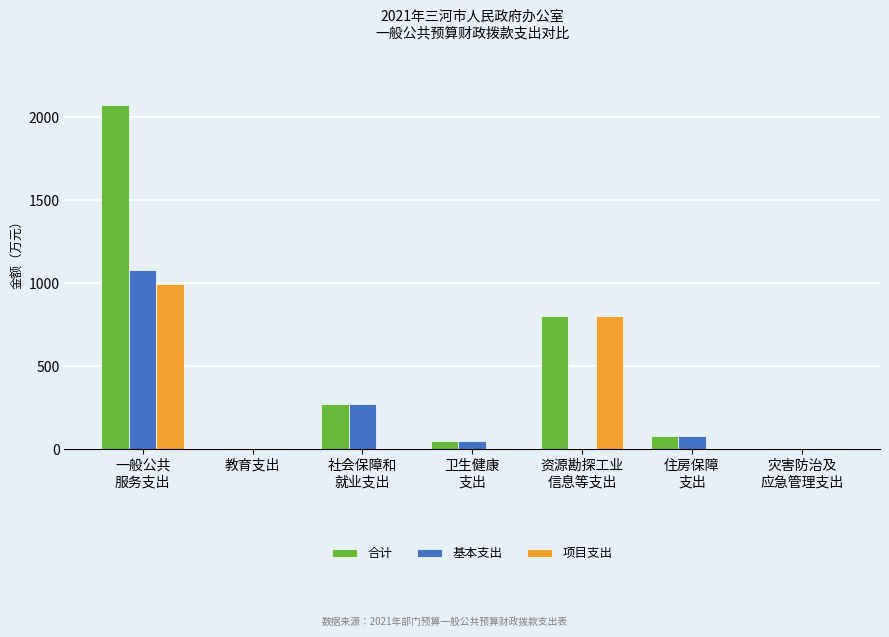

Which series has the largest total across all categories?

合计